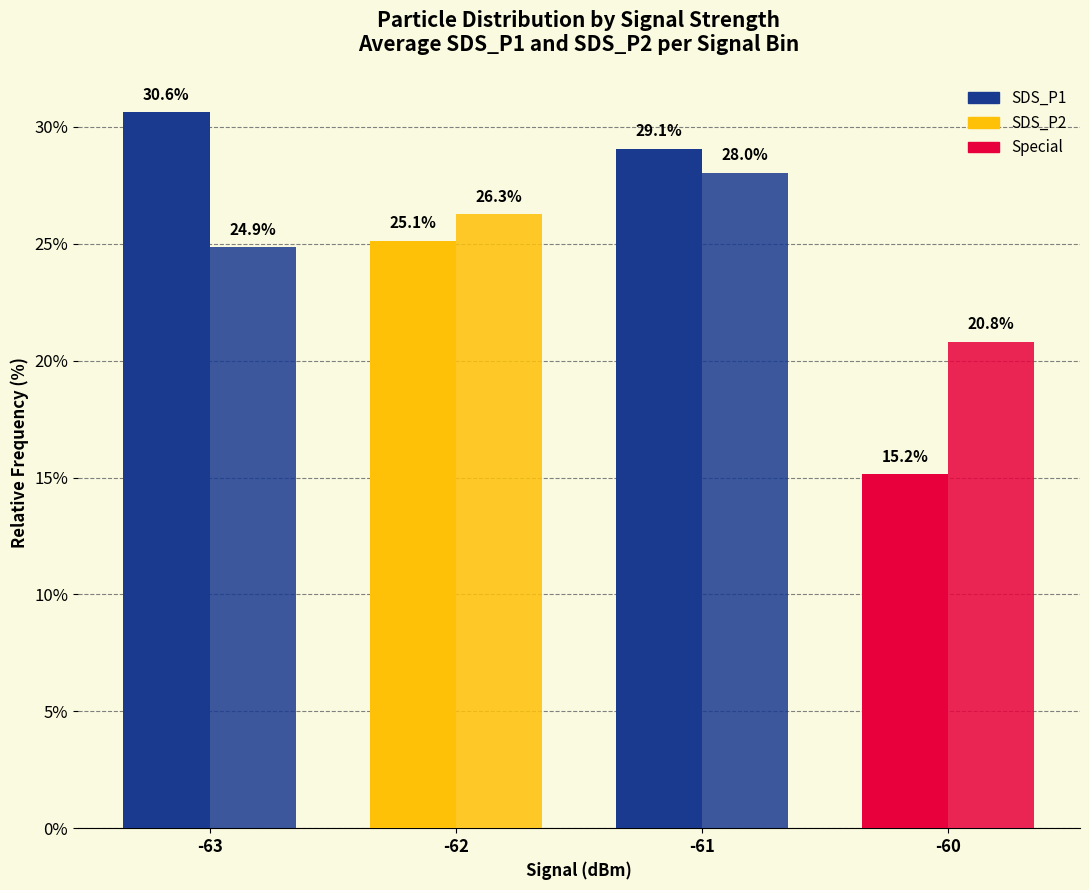

What is the difference between the maximum and second lowest values in the SDS_P2 series?

3.2